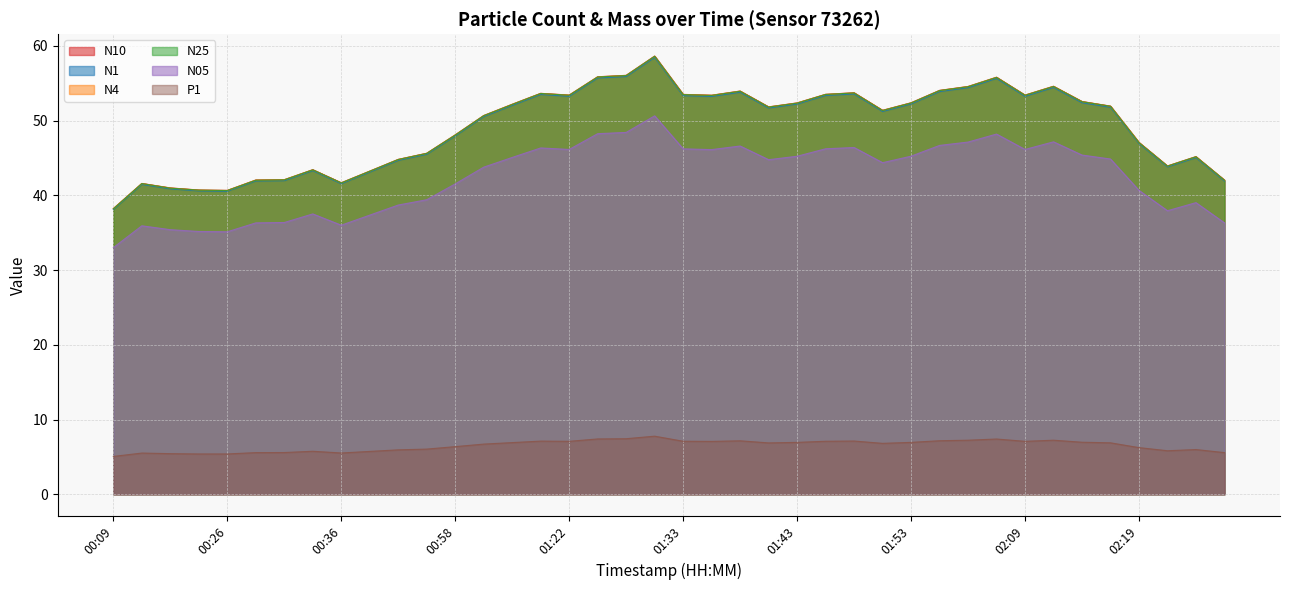

What is the greatest value displayed?

58.6